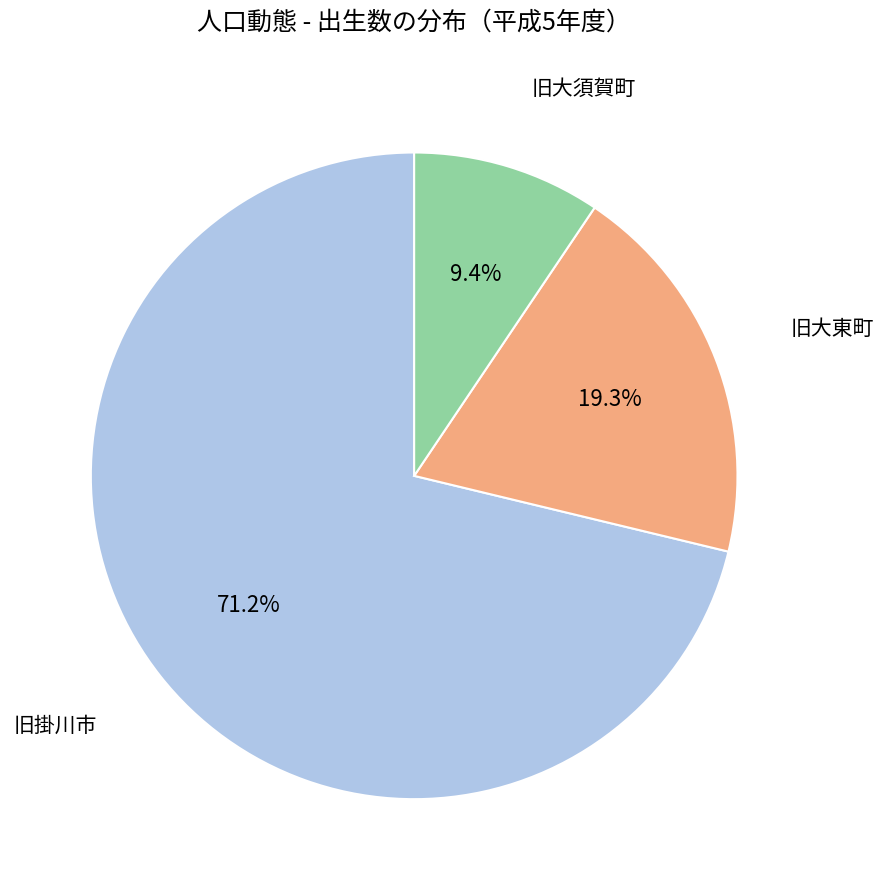

Does 旧掛川市 represent more than half of the total?

Yes